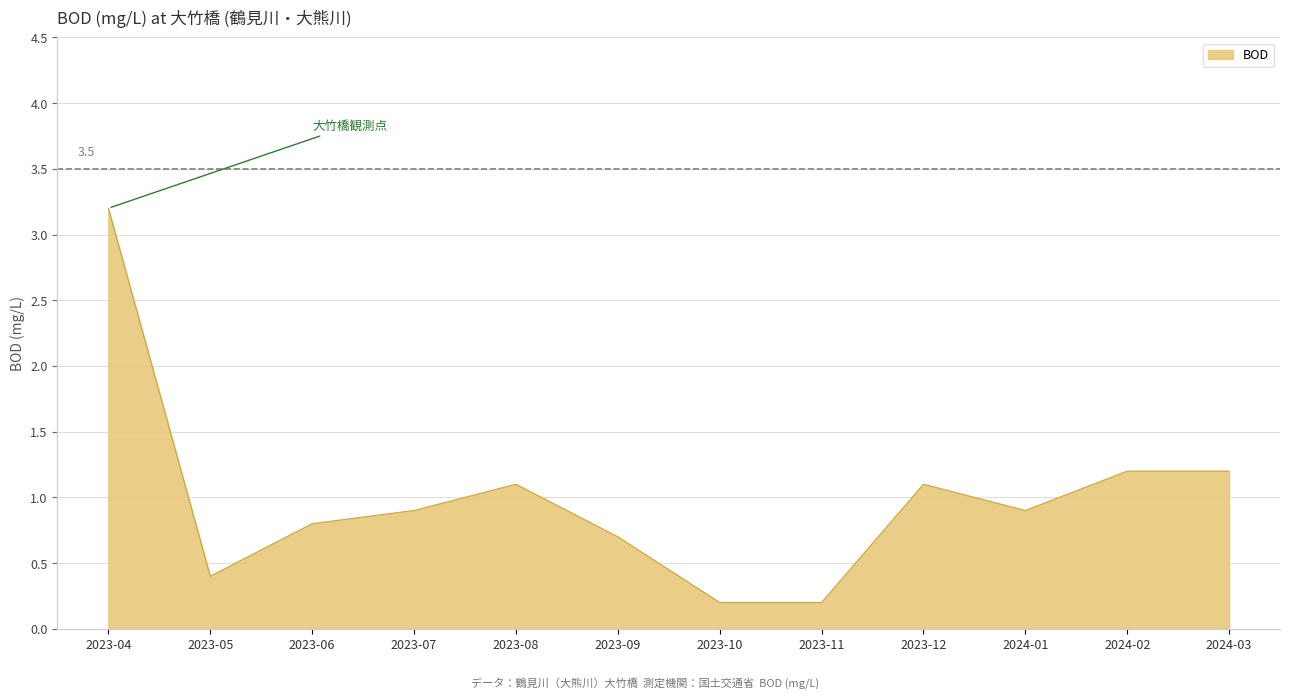

What position from the right is 2023-11?

5